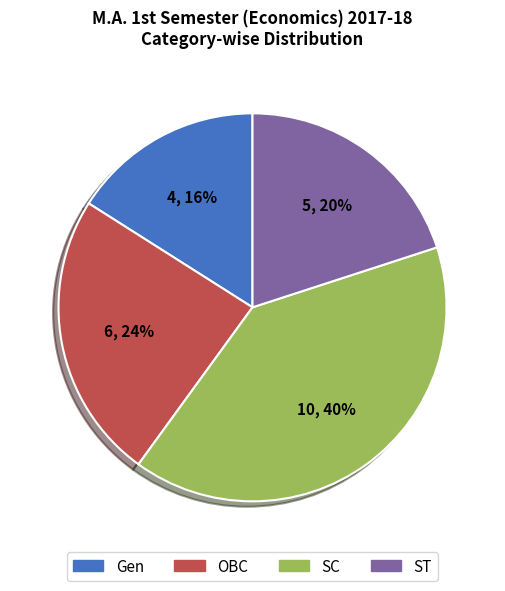

To the nearest percent, what percentage of the pie is SC?

40%